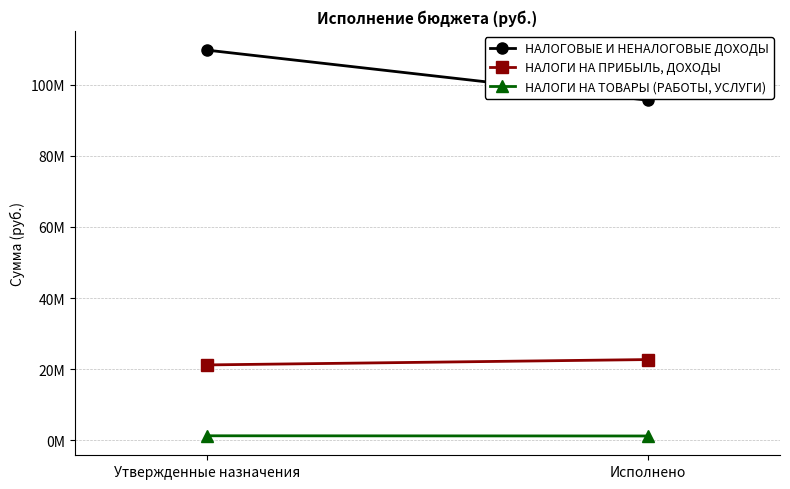

At Исполнено, list the series in order from largest to smallest.

НАЛОГОВЫЕ И НЕНАЛОГОВЫЕ ДОХОДЫ, НАЛОГИ НА ПРИБЫЛЬ, ДОХОДЫ, НАЛОГИ НА ТОВАРЫ (РАБОТЫ, УСЛУГИ)